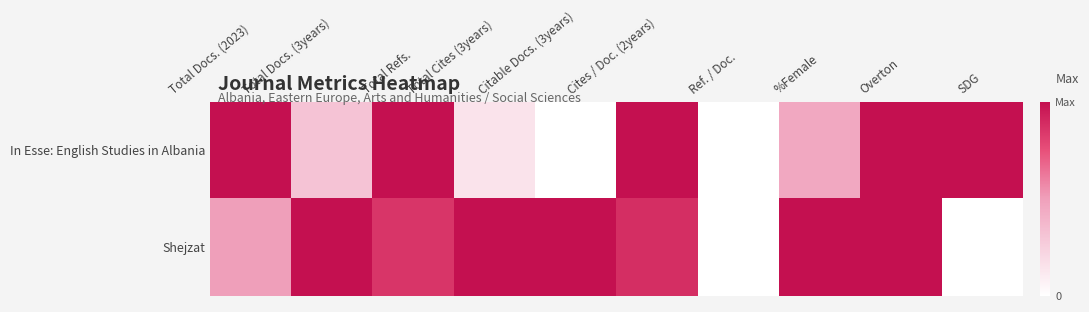

Which series changed the most between Total Cites (3years) and Citable Docs. (3years)?

In Esse: English Studies in Albania